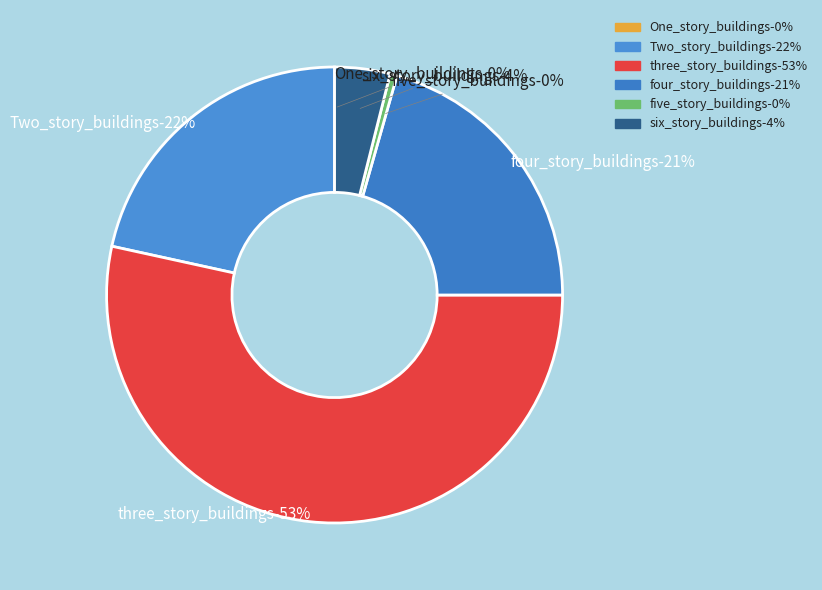

How many slices are in this pie chart?

6